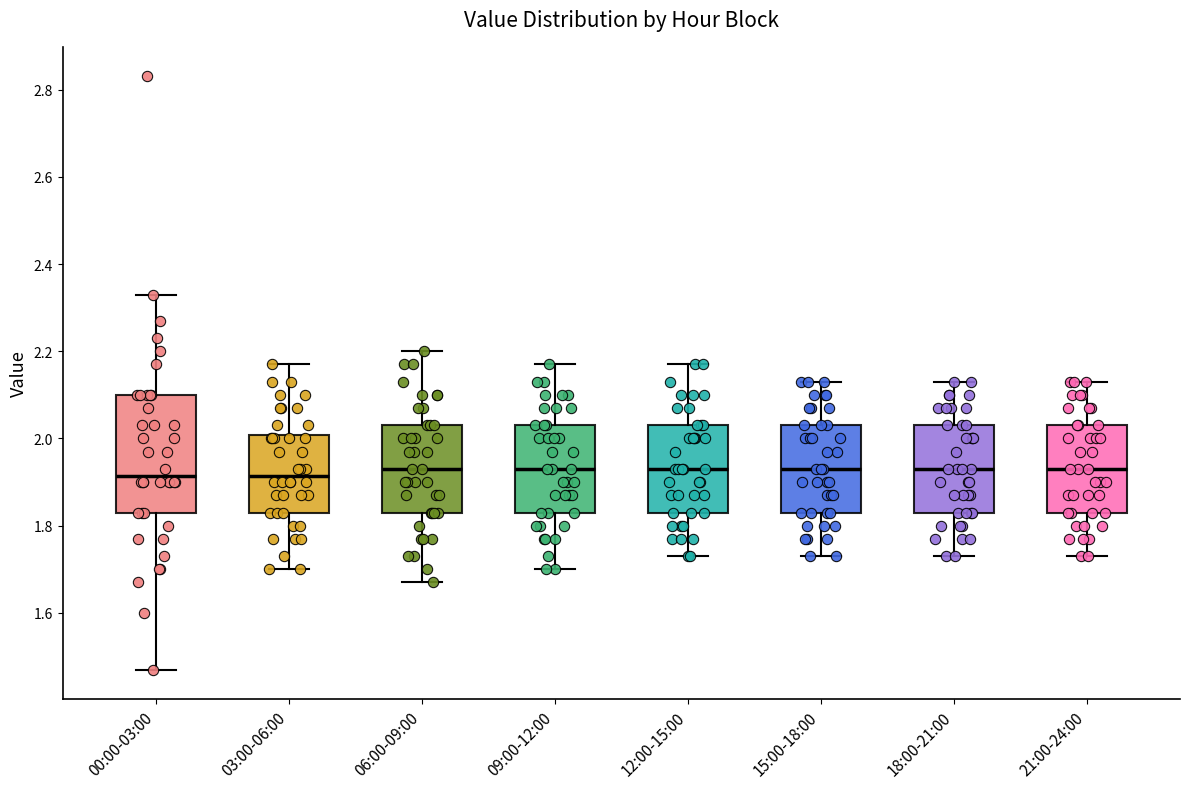

Where does the lower whisker of the box for 03:00-06:00 end on the y-axis? The values are not printed on the chart, so give them approximately, as read against the axis.

1.70